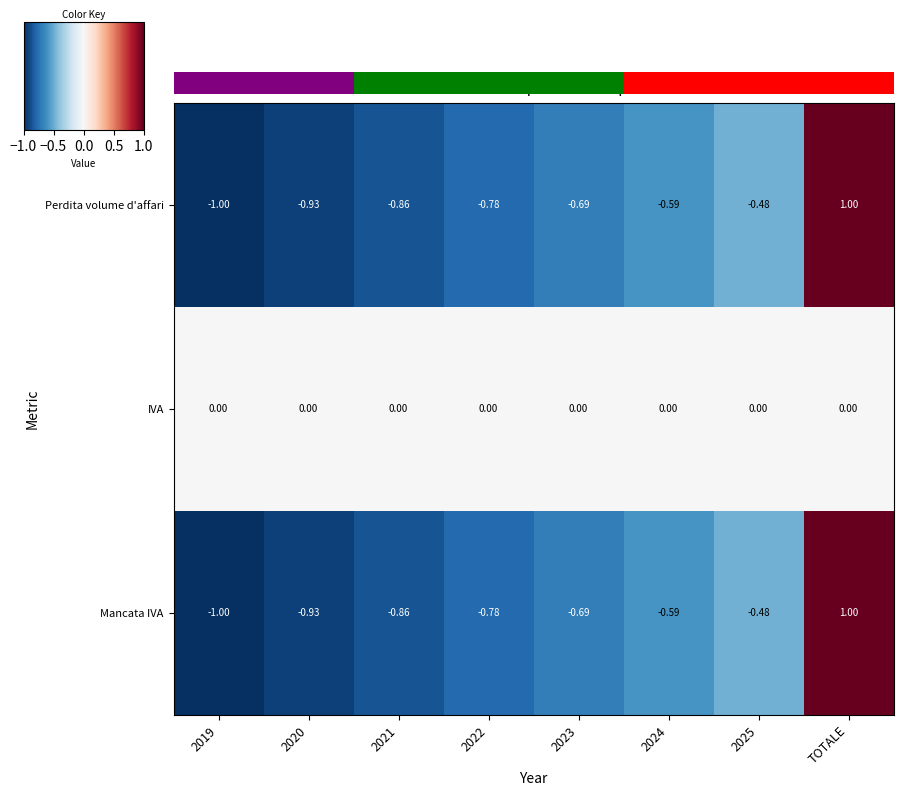

At which label does Perdita volume d'affari first exceed 0?

TOTALE